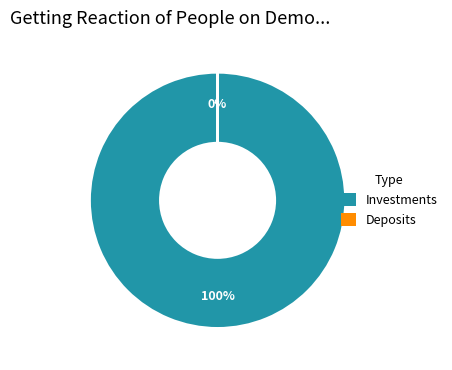

To the nearest percent, what is the difference between the largest and smallest slice percentages?

100%